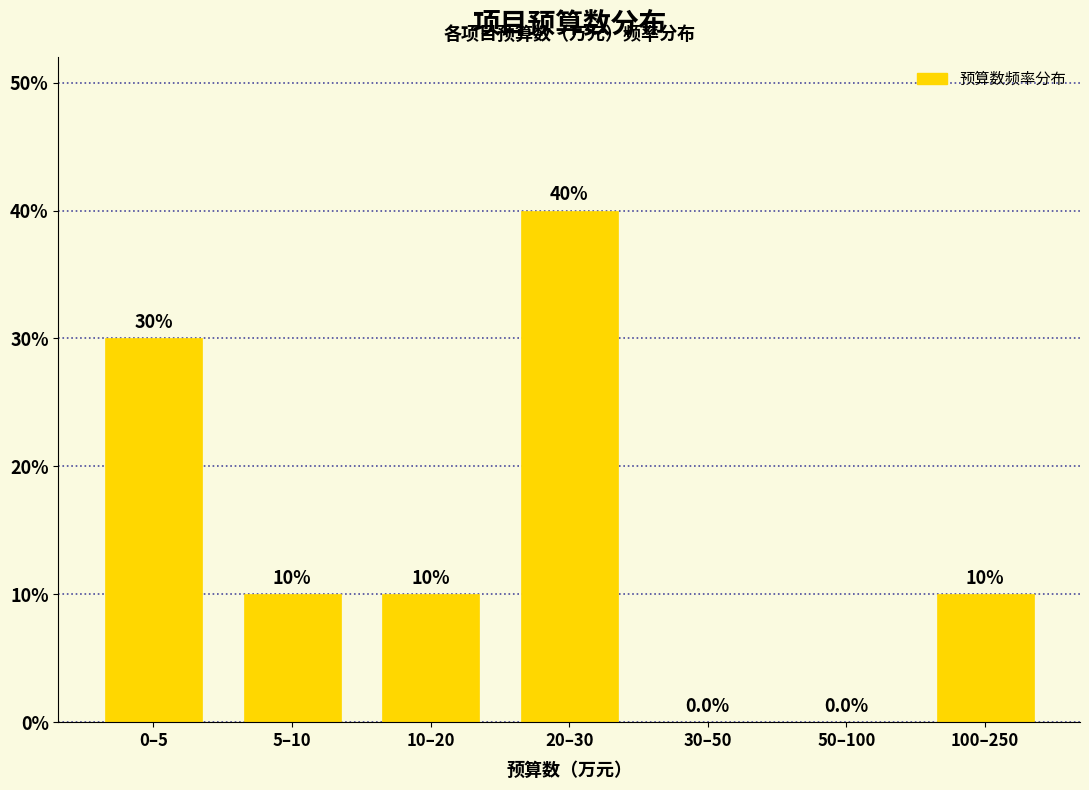

Reading left to right, what are all the values shown in this chart?

0–5=30	5–10=10	10–20=10	20–30=40	30–50=0	50–100=0	100–250=10